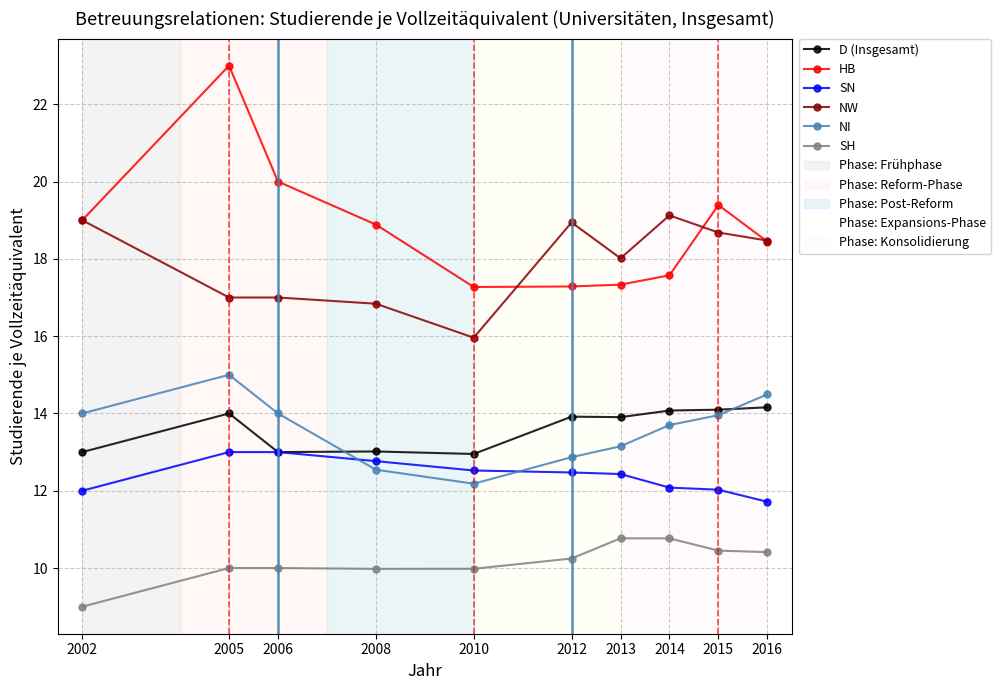

Does the chart have visible grid lines?

Yes